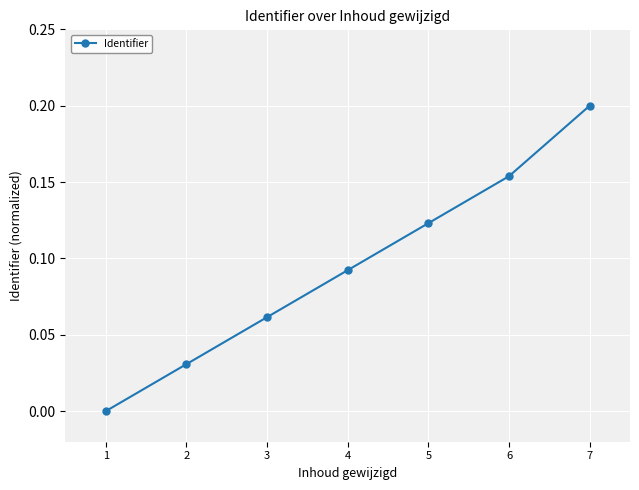

What is the change in value from 1 to 4?

+0.1